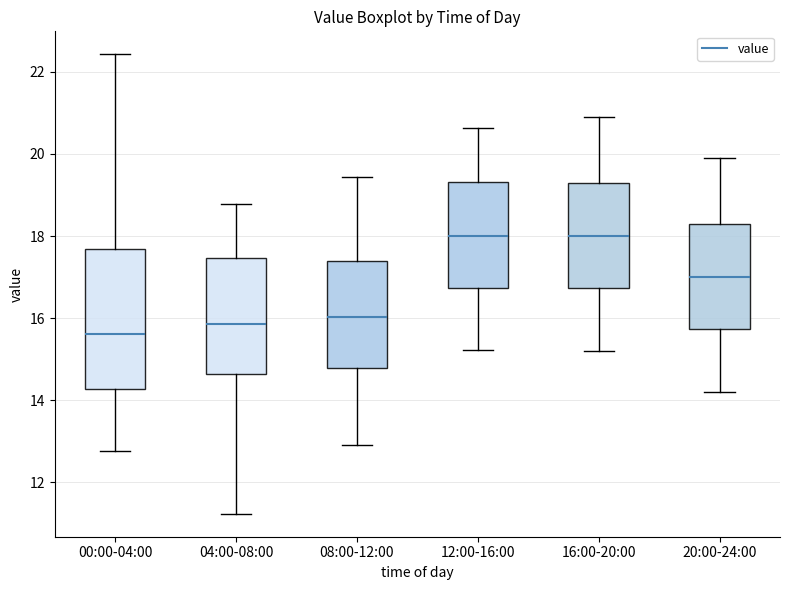

Which box's median line is the lowest?

00:00-04:00